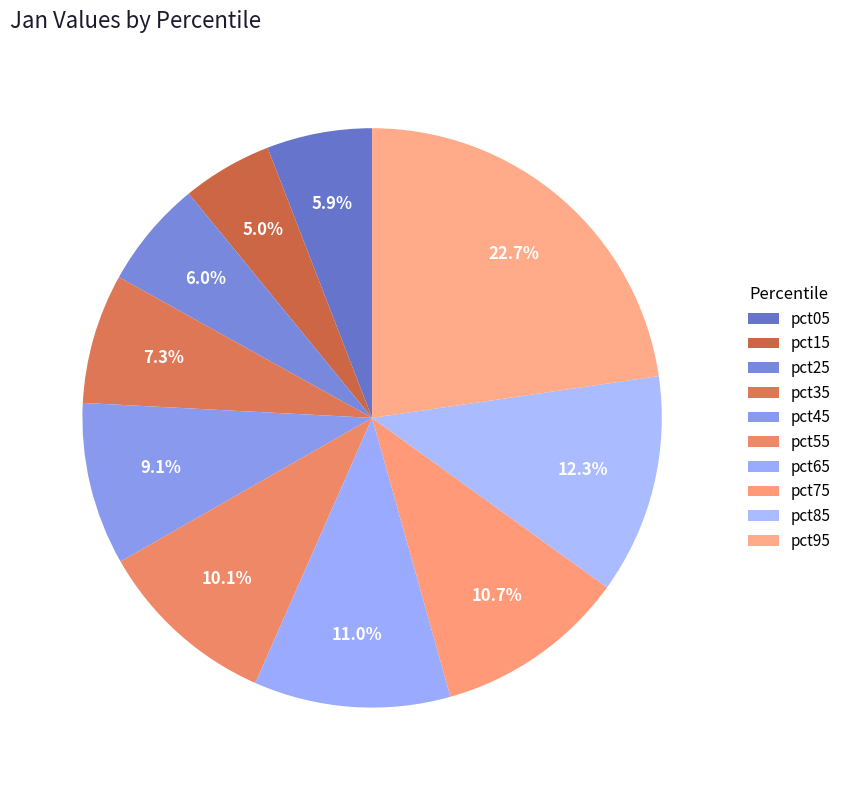

What is the smallest slice in the pie chart?

pct15